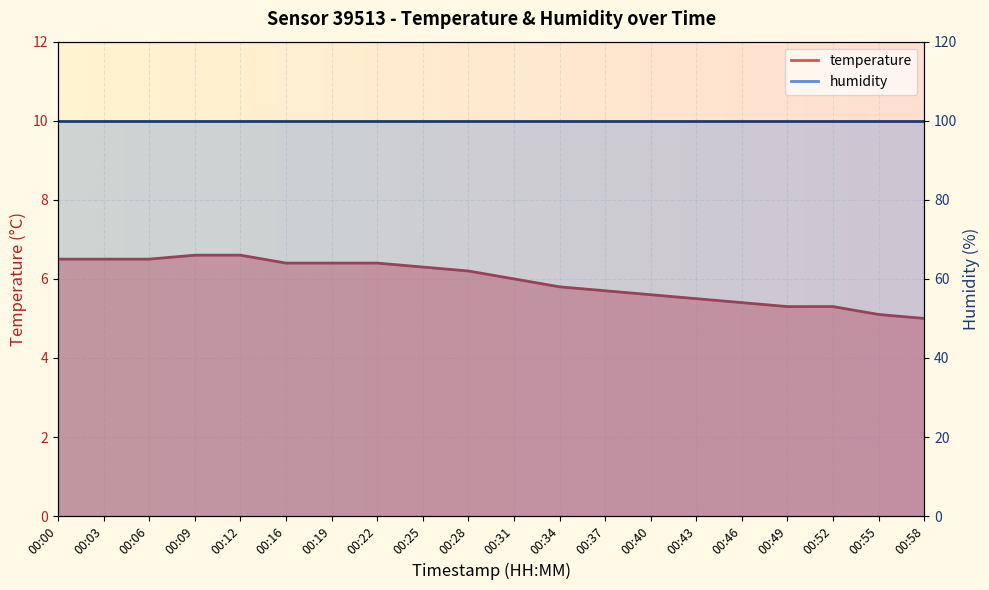

What is the difference between the maximum and minimum values?

1.6